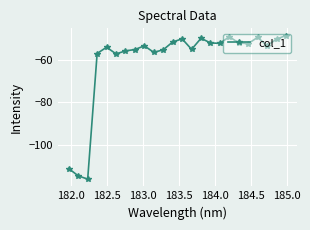

What is the minimum value shown in the chart?

-116.2